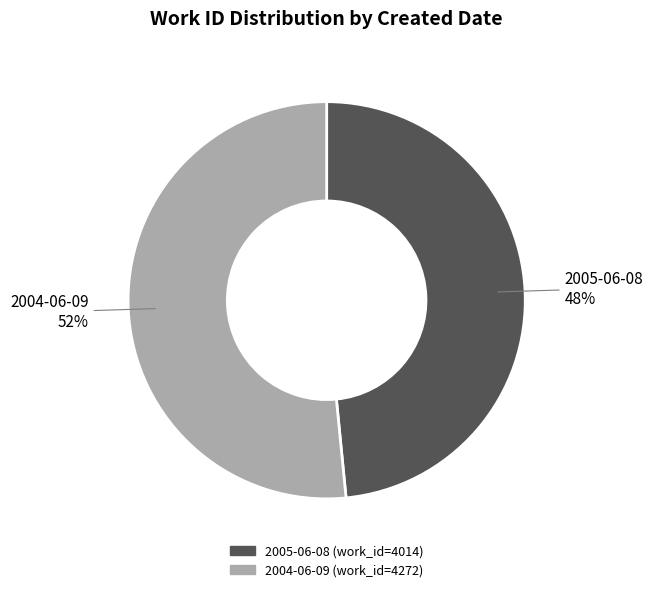

Which category has the biggest portion of the pie?

2004-06-09